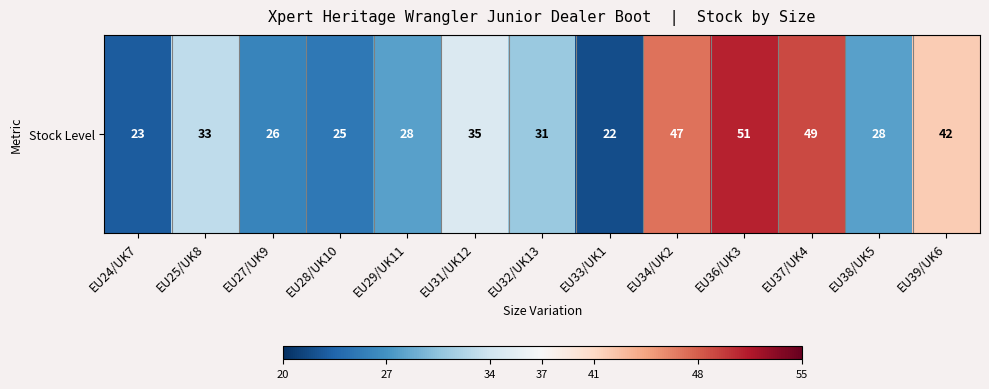

How many positive values are there?

4